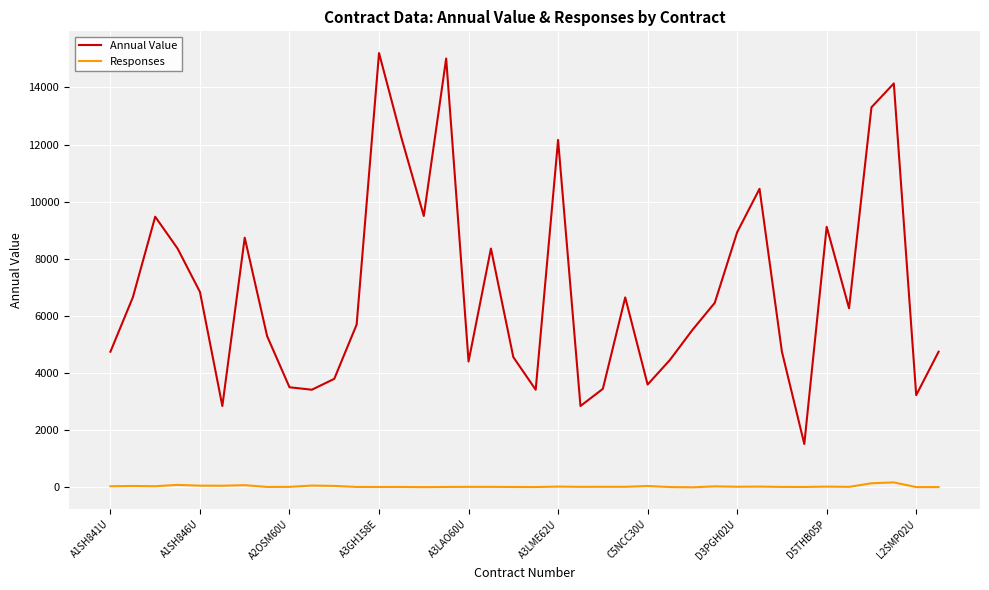

Which series has the widest spread of values?

Annual Value